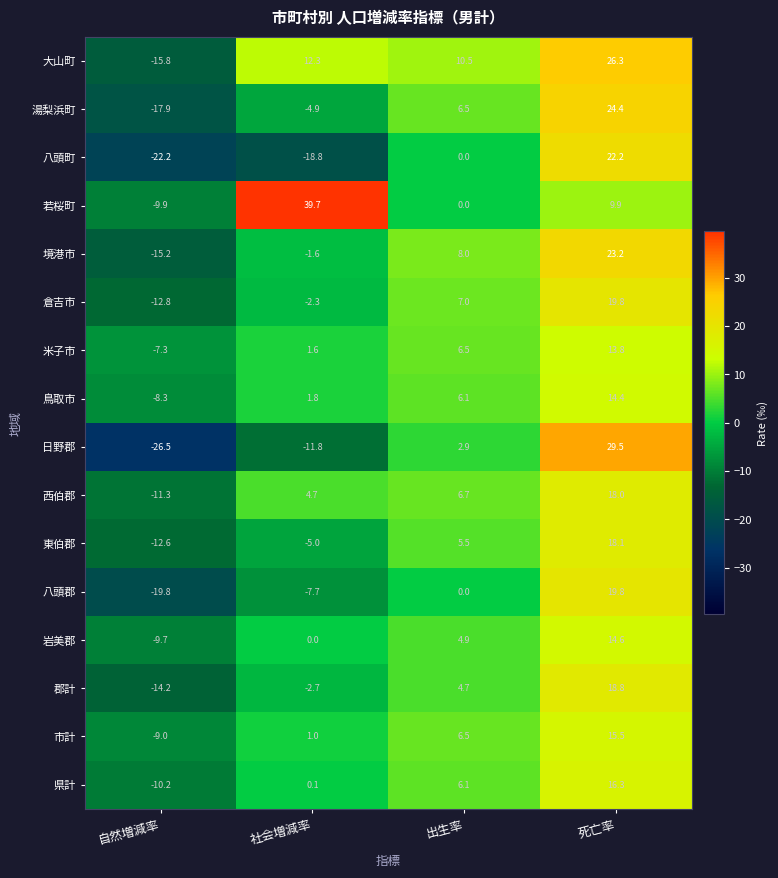

How many values in the 米子市 series exceed 6?

2